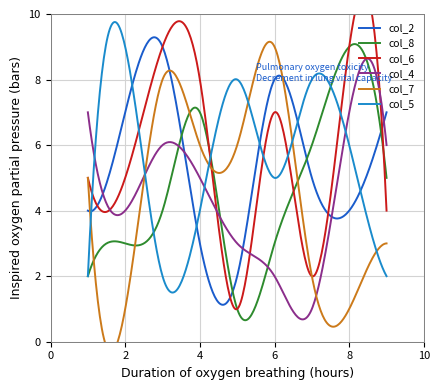

What is the highest value of the col_5 series?

9.8